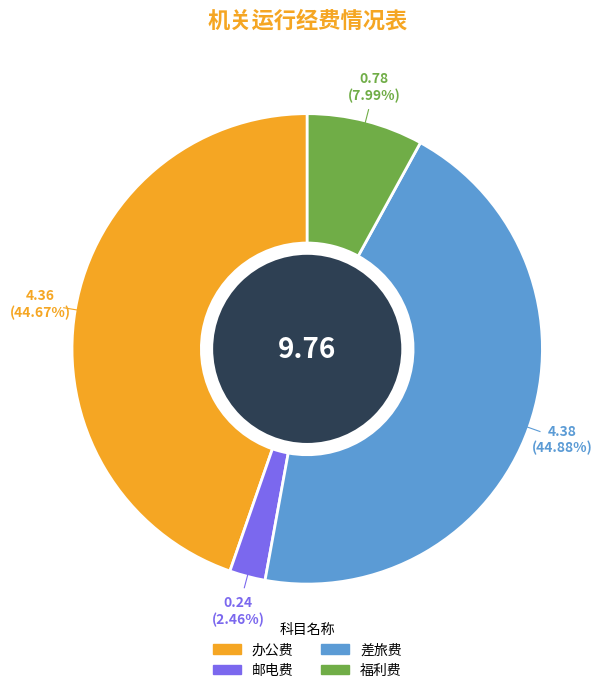

Combined, do 邮电费 and 差旅费 account for over 50%?

No